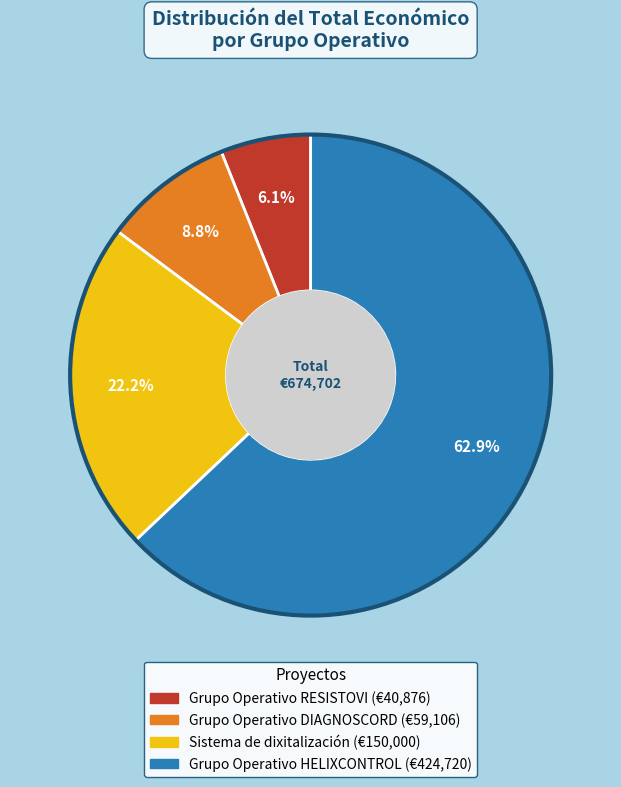

Does any single category account for the majority?

Yes